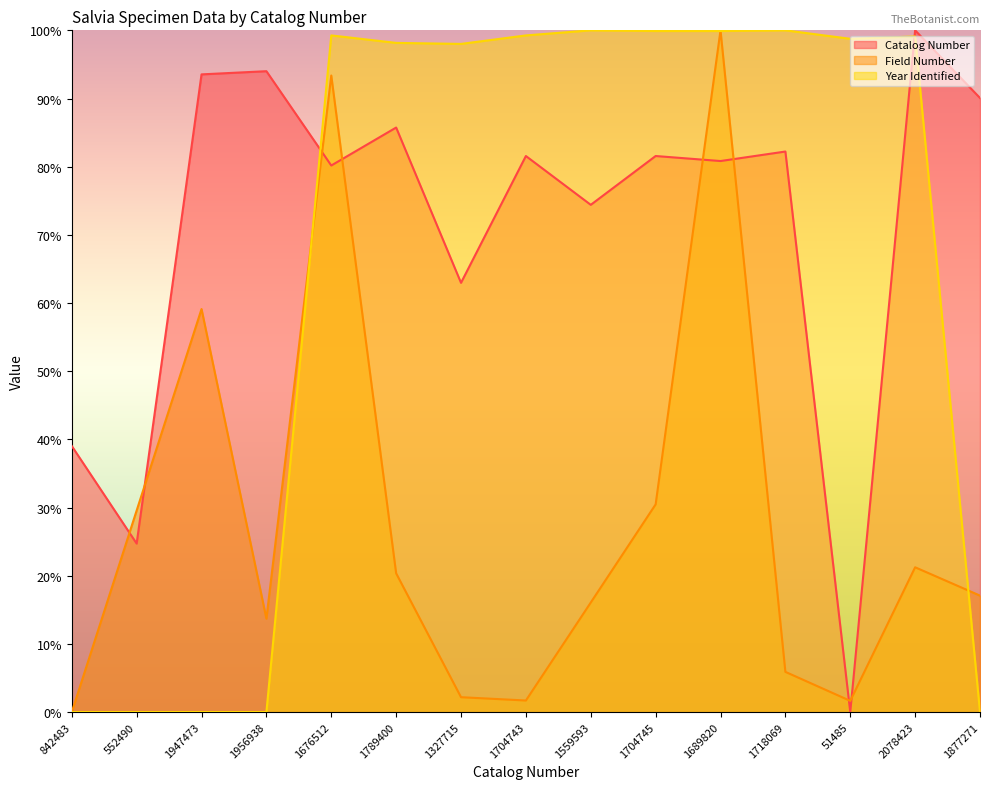

Which series changed the most between 1676512 and 51485?

Field Number